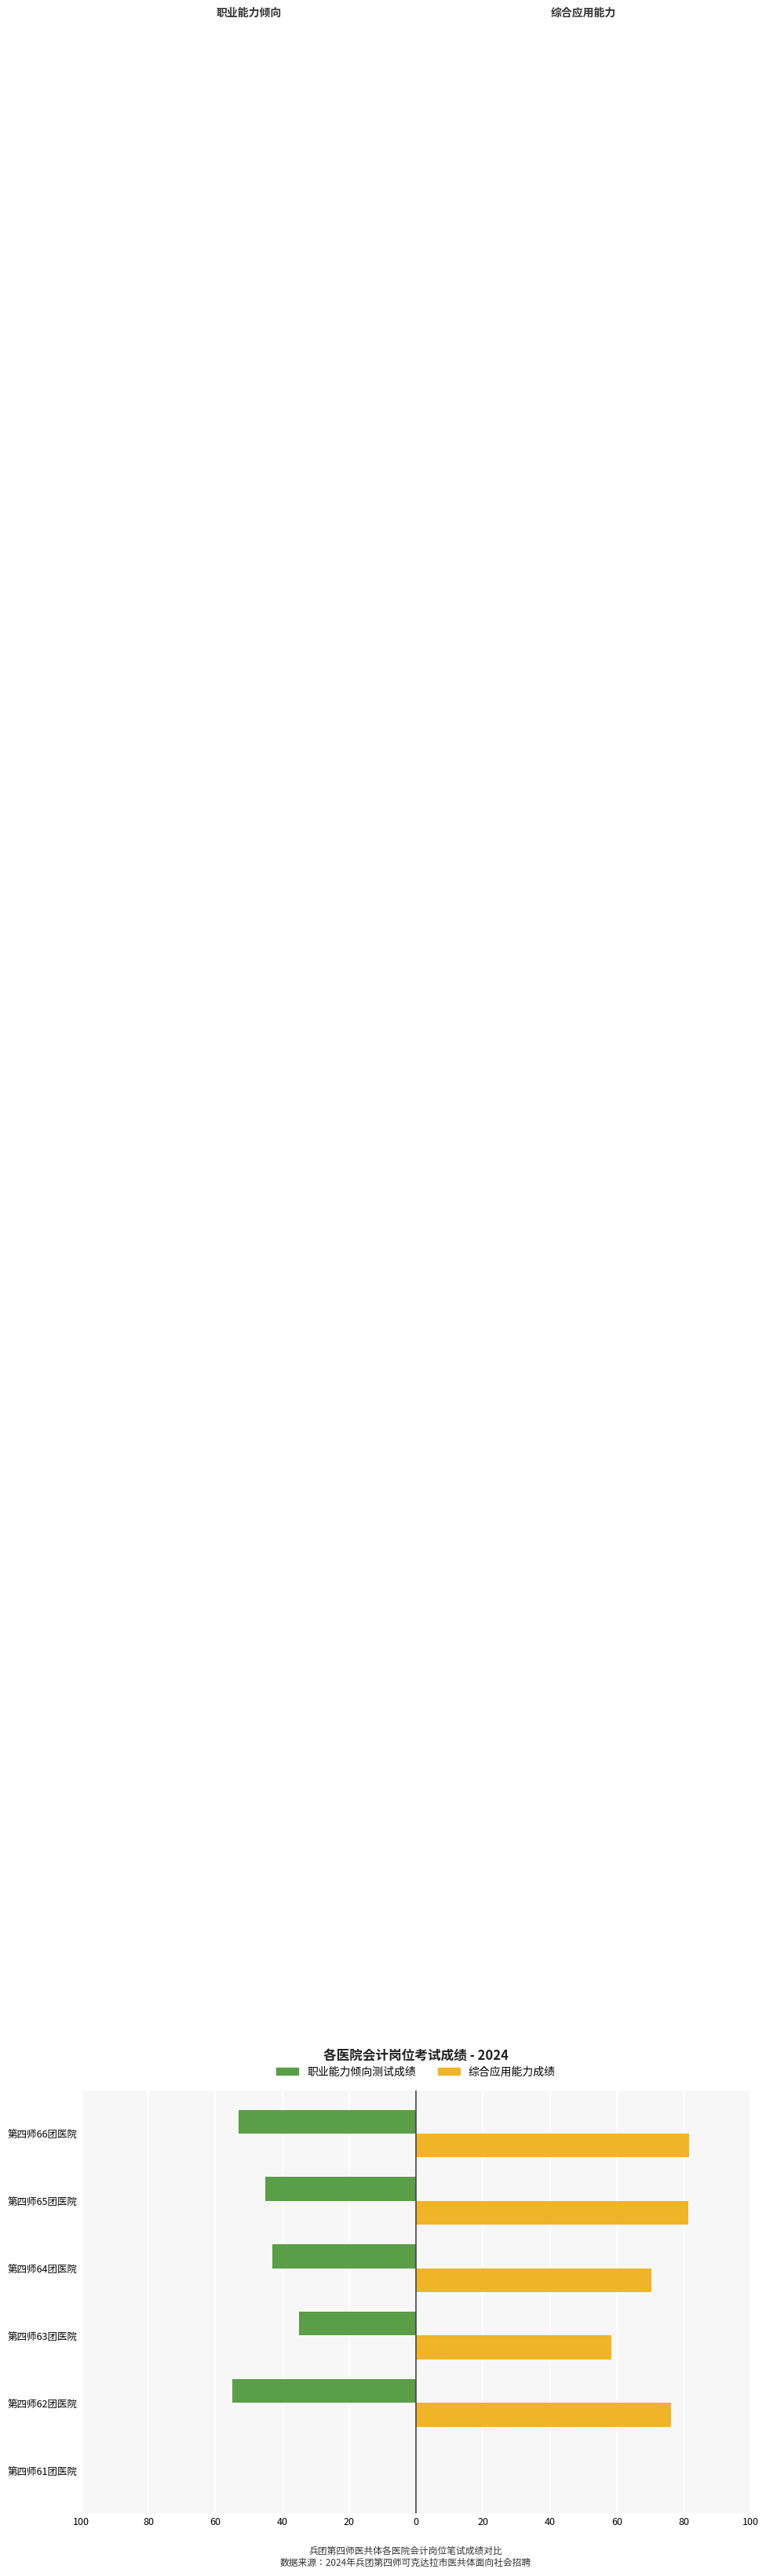

What is the value of the 职业能力倾向测试成绩 bar at the 2nd from the left?

-55.0